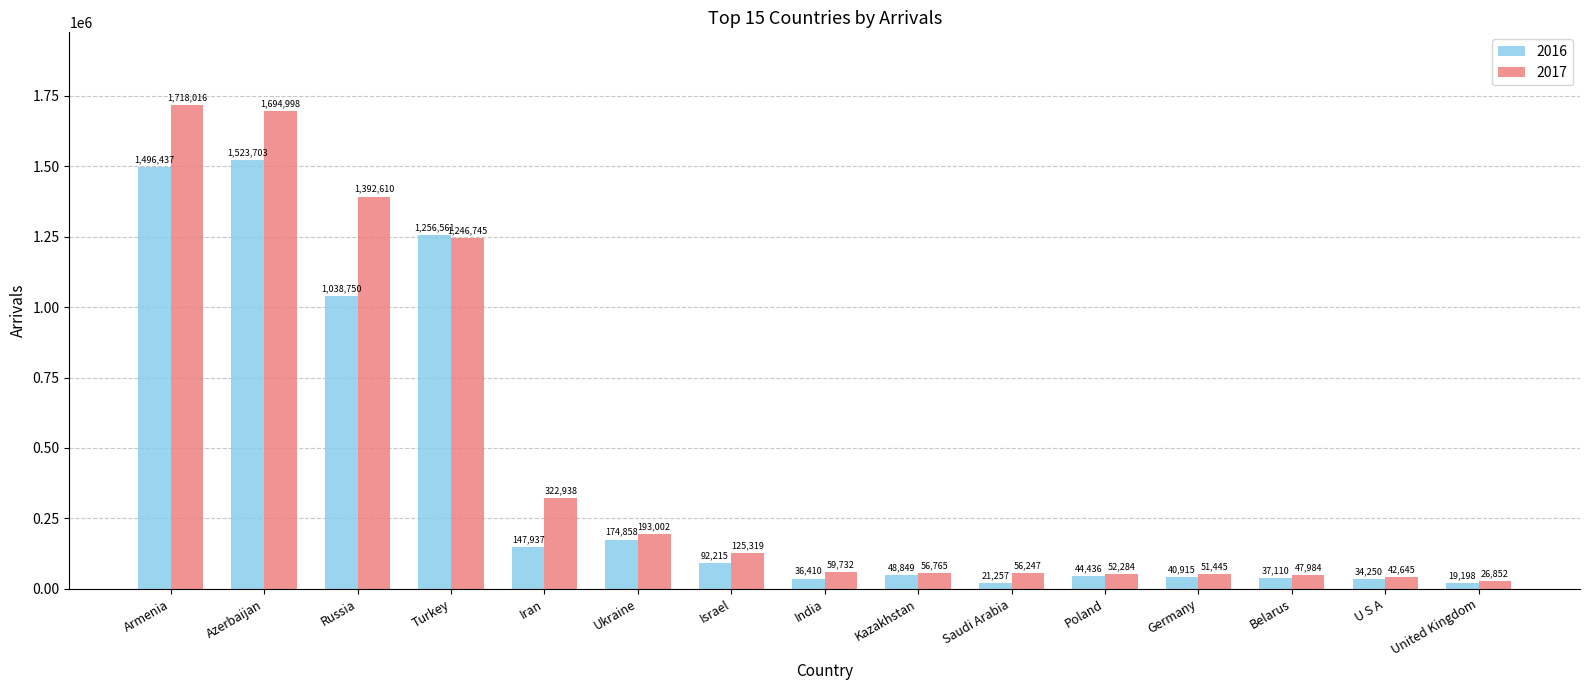

What is the label of the 11th bar from the left?

Poland